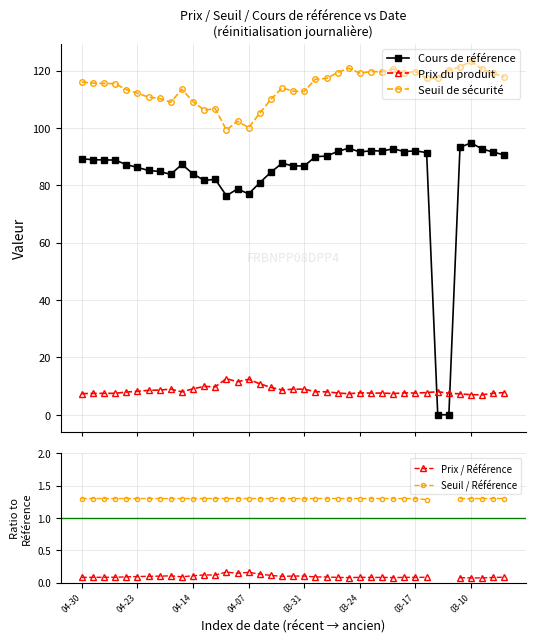

Which series has the largest range (max minus min)?

Cours de référence